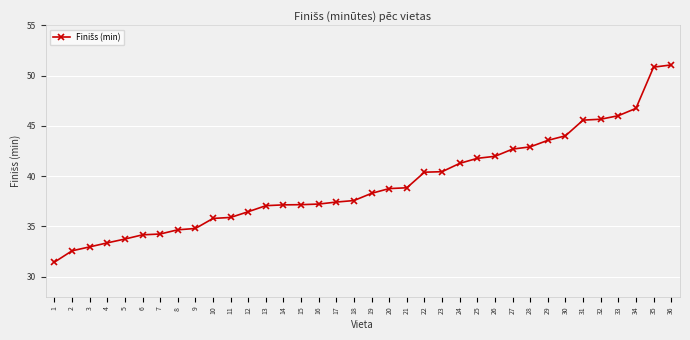

What is the sum of all values?

1414.8